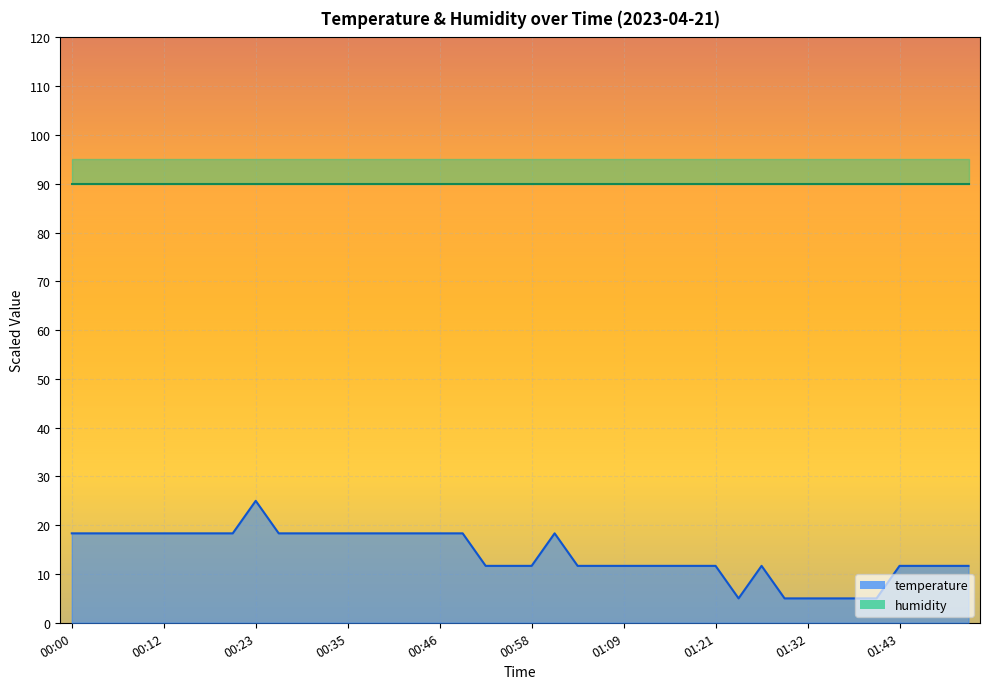

What is the ratio of the value at 00:58 to the value at 01:29?

2.3